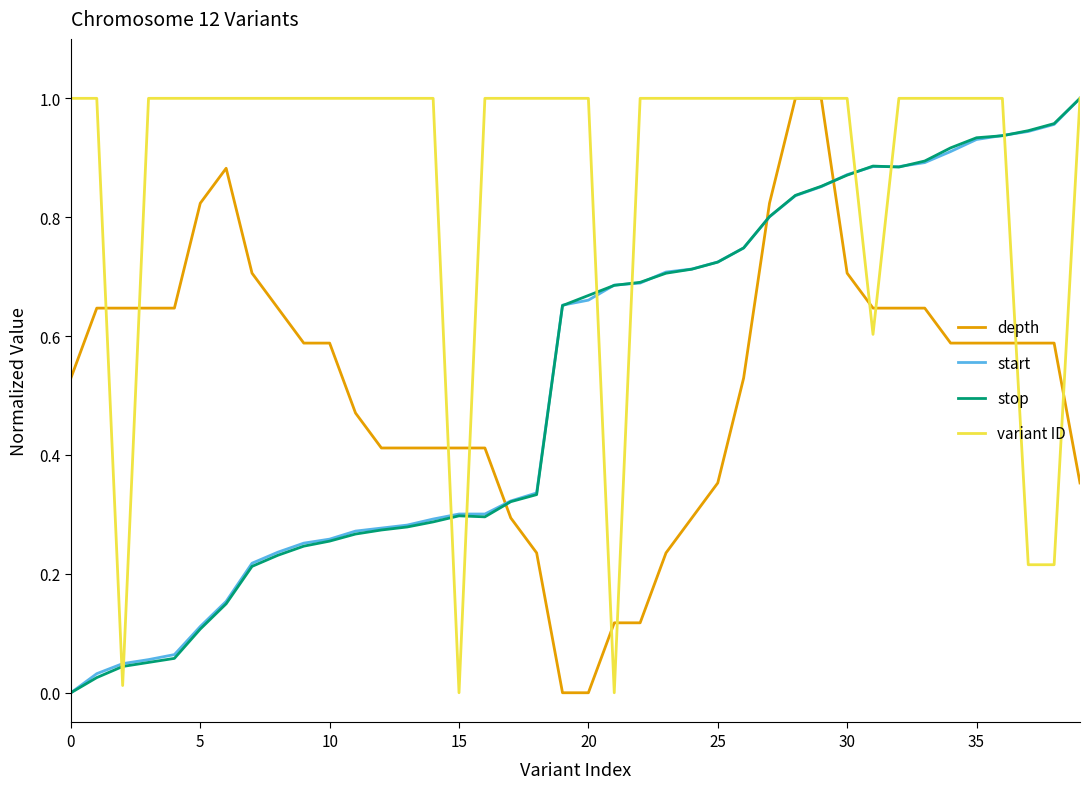

After their last crossing, which series has the higher values: start or depth?

start